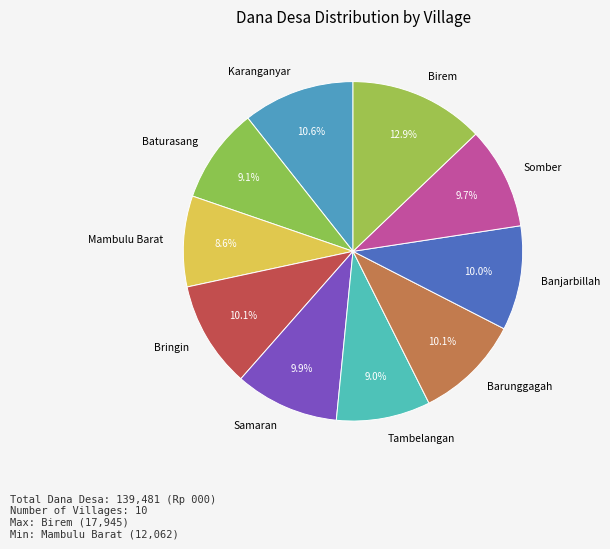

Is there any slice that represents more than half of the pie?

No